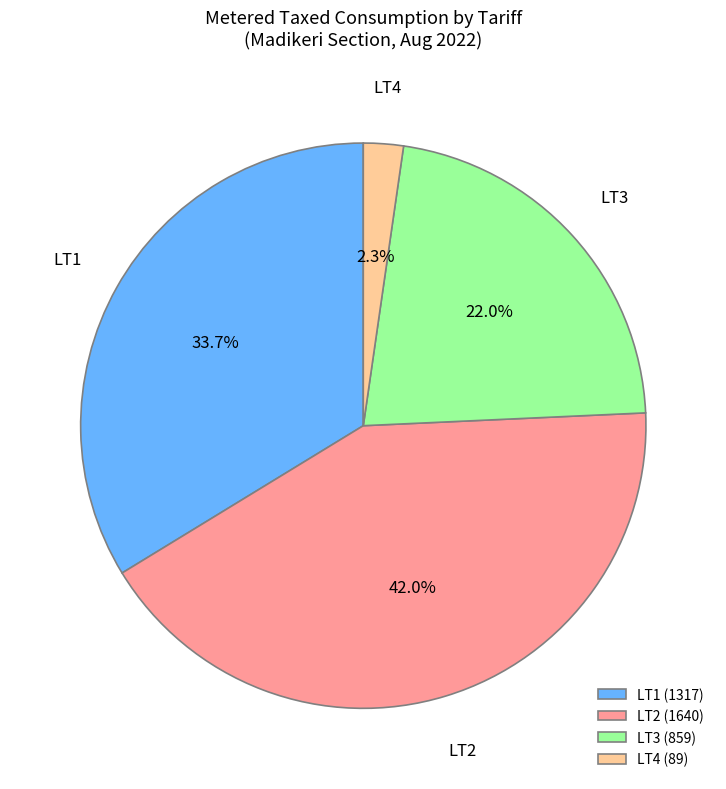

Approximately how many times larger is the value at LT3 (859) compared to LT2 (1640)?

0.5